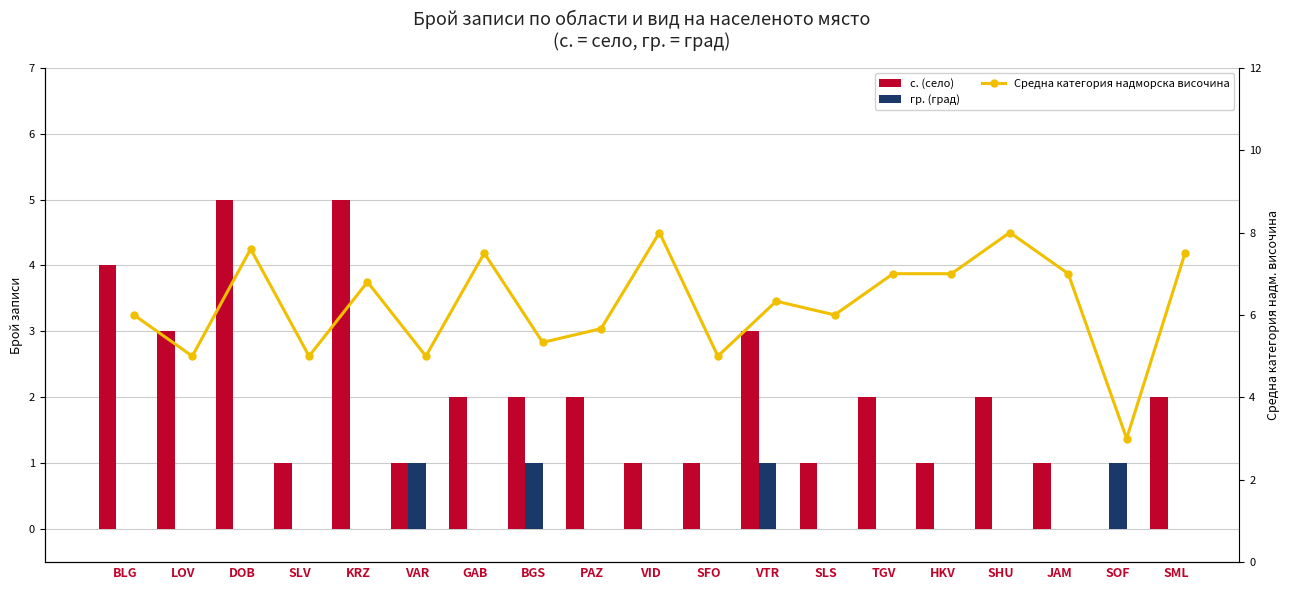

How many positive values does the с. (село) series have?

18